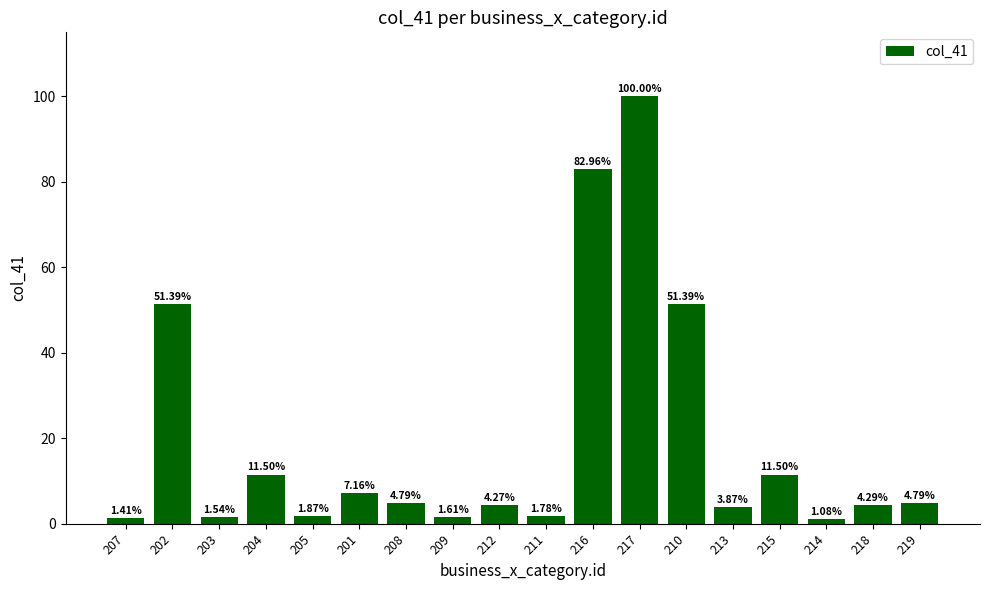

Where does the data first go above 4?

202